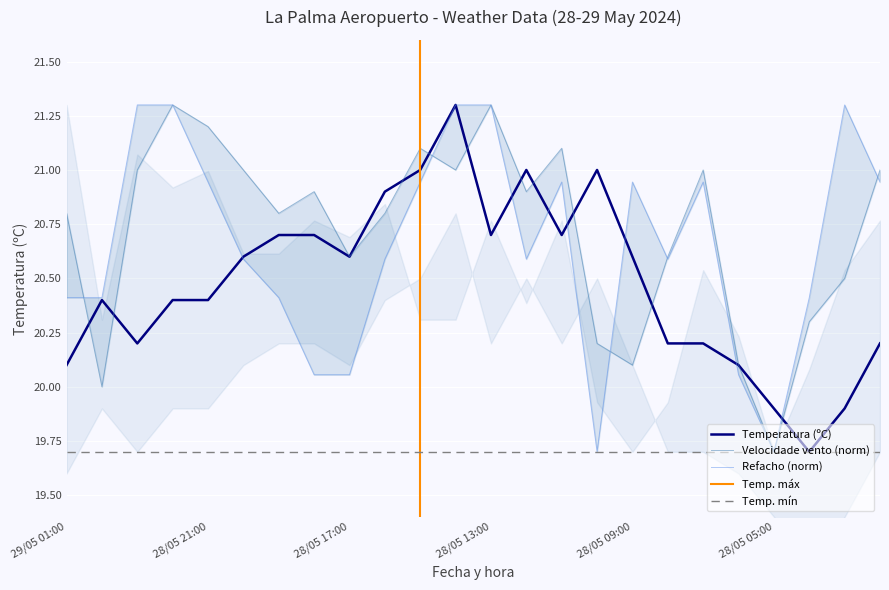

At which category is the sum across all series the highest?

28/05 14:00